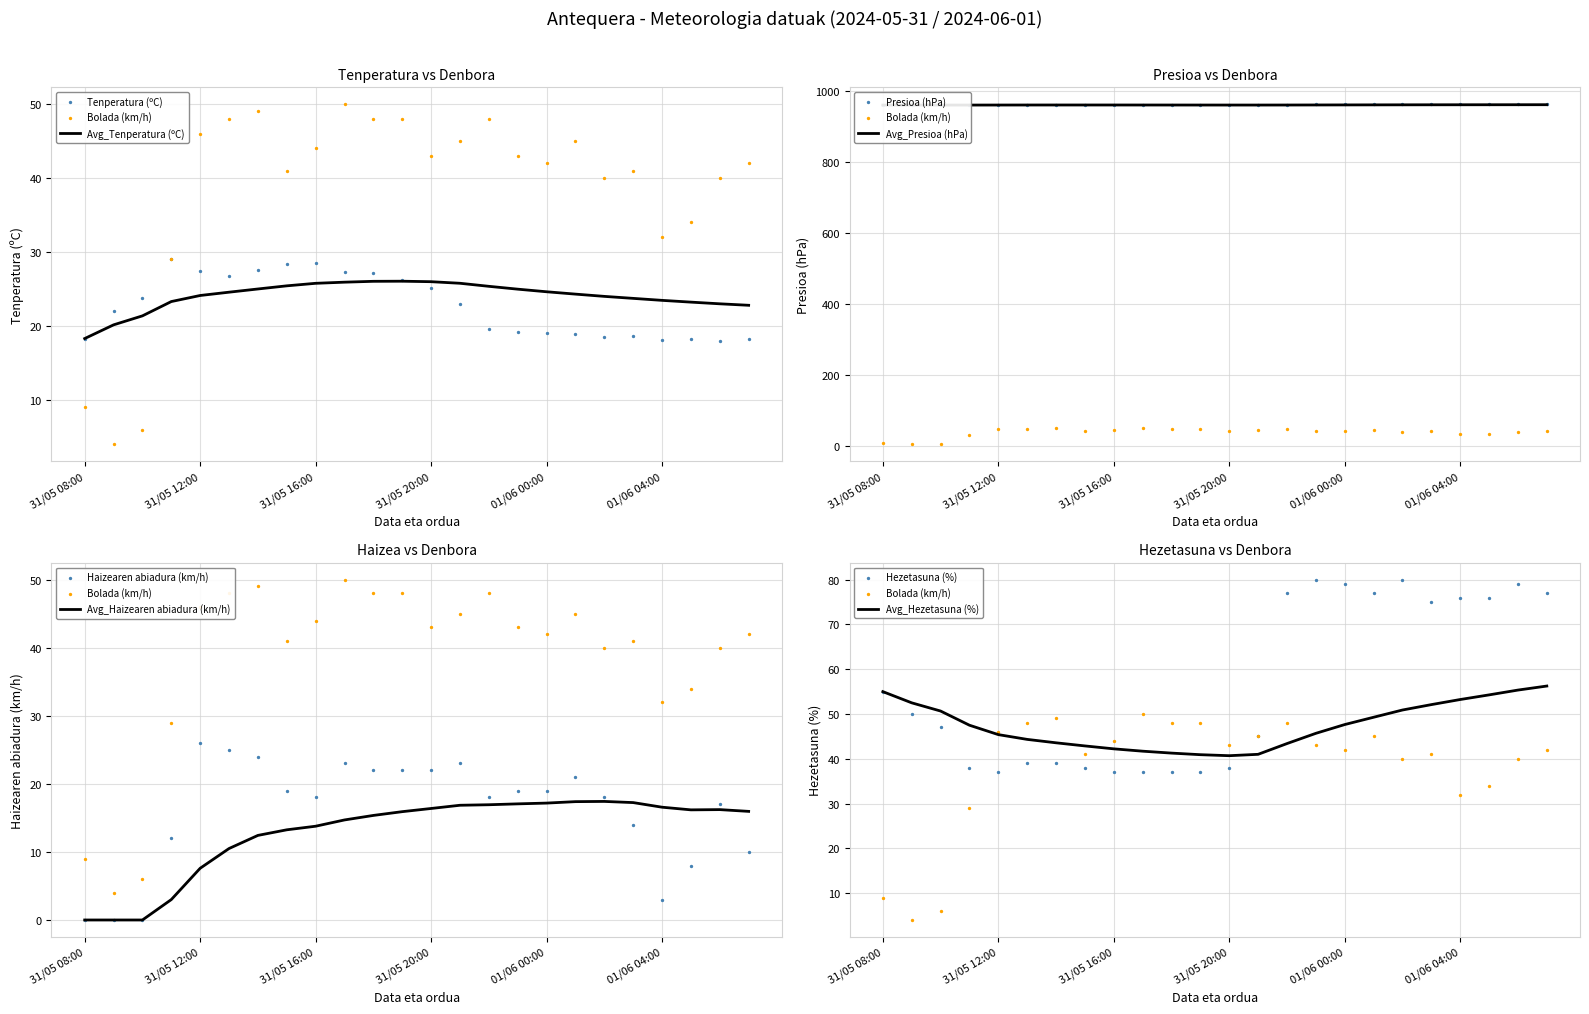

Which series has the largest total across all categories?

Presioa (hPa)